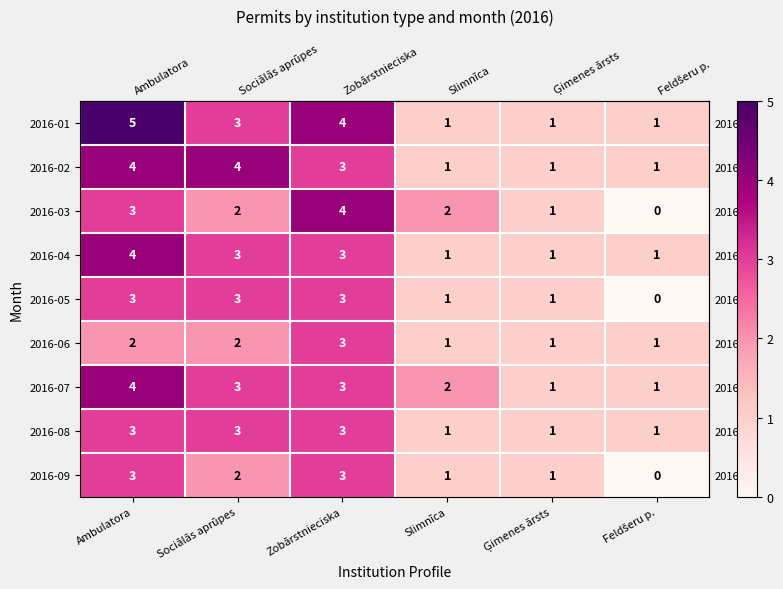

What is the sum of all 2016-06 values?

10